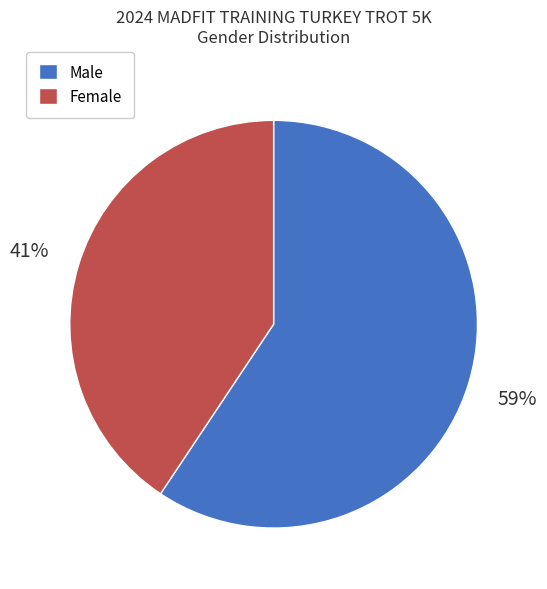

To the nearest percent, what is the average slice percentage?

50%